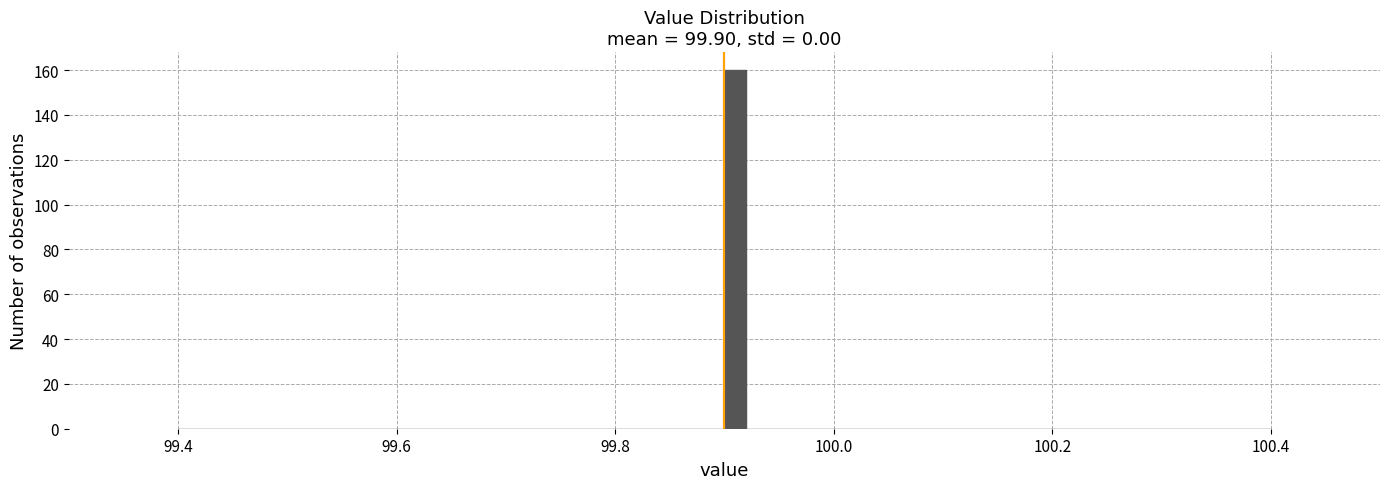

Read against the x-axis, roughly where is the centre of the tallest bar?

99.92